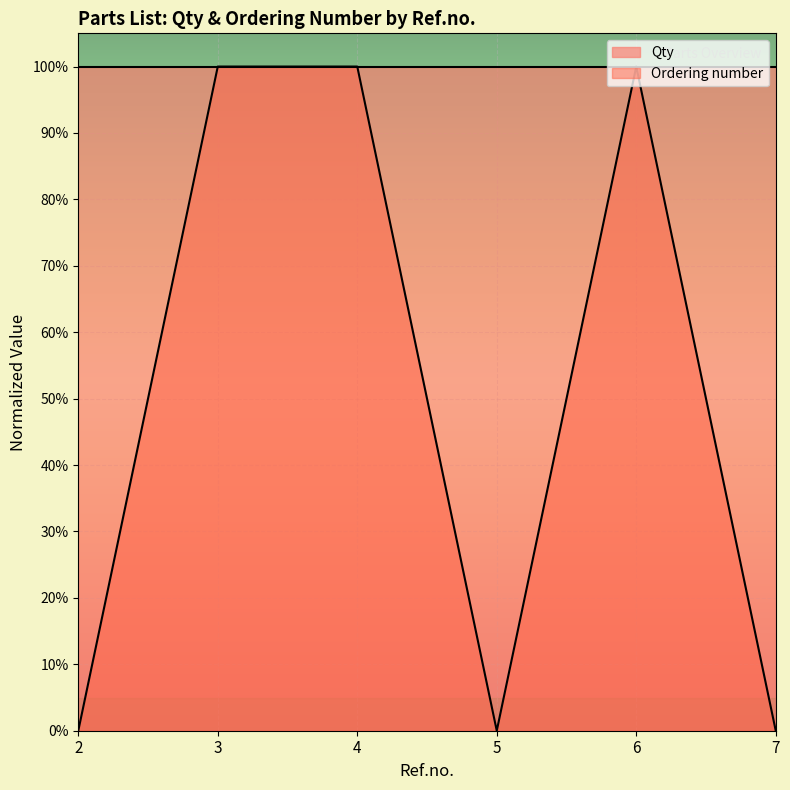

How many positive values are there?

3